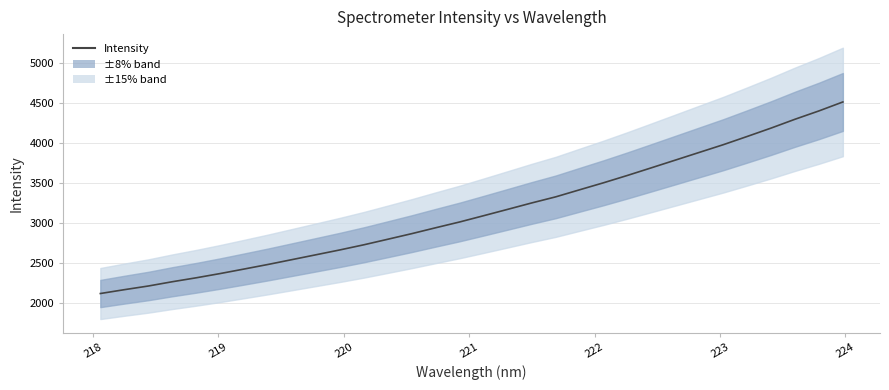

Reading left to right, transcribe all the data shown in this chart.

2122.1	2170.1	2215.8	2269.1	2318.3	2371.3	2427.7	2484.9	2545.2	2605.6	2666.2	2730.2	2799.4	2869.2	2942.8	3014.9	3092.9	3171.8	3251.4	3327.2	3415.4	3502.9	3594.6	3689.6	3785.4	3881.5	3977.4	4080.0	4184.7	4294.8	4398.7	4510.3